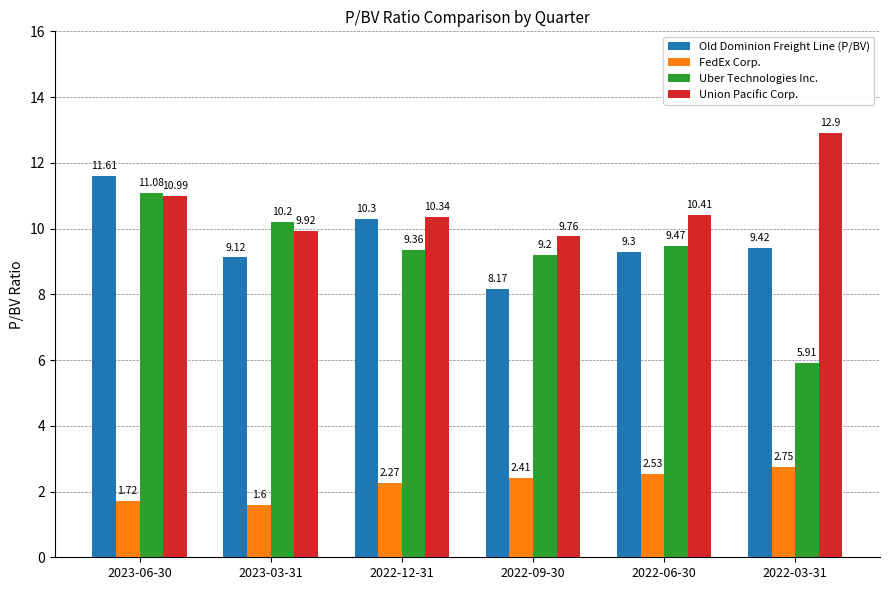

How many bars are there in total?

24